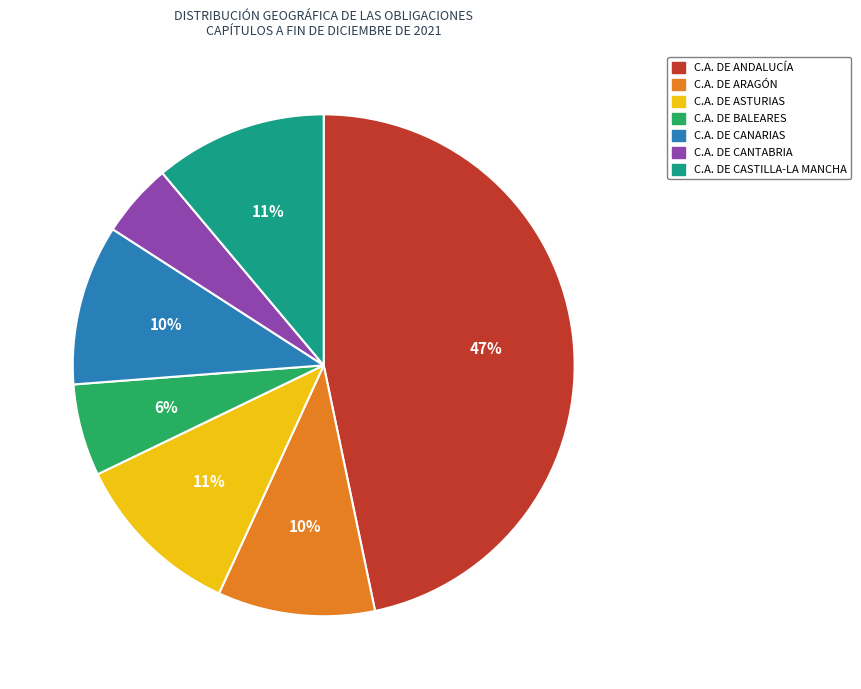

To the nearest percent, what percentage of the pie is C.A. DE ARAGÓN?

10%